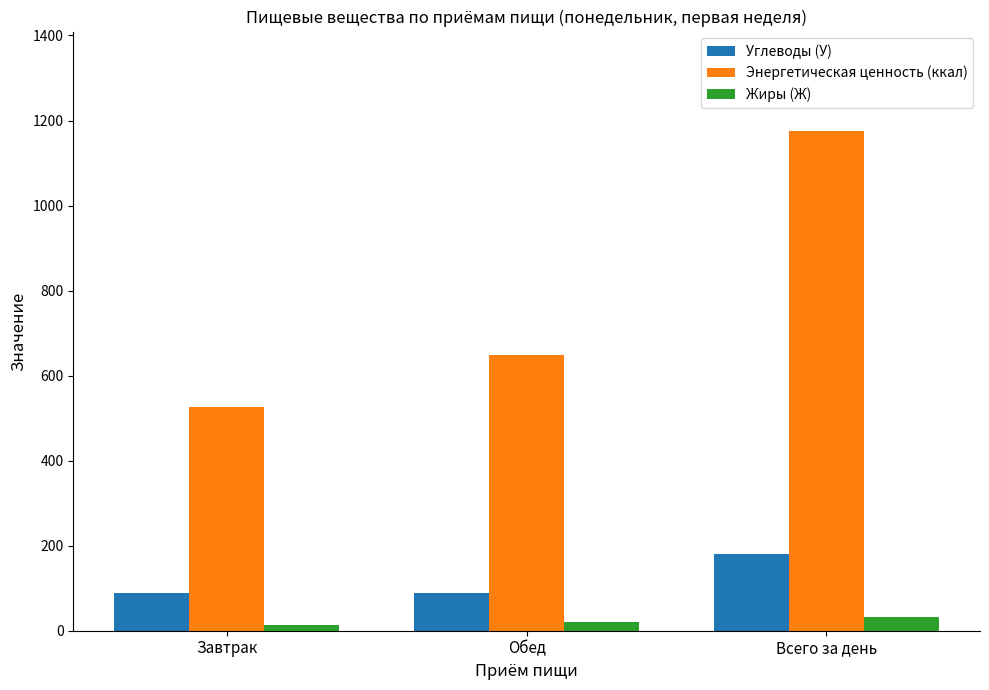

How many groups of bars are there?

3